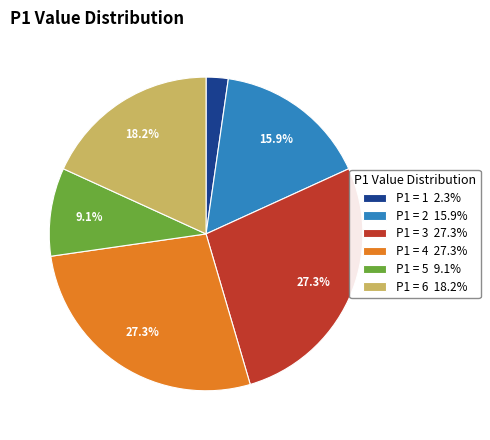

Between P1 = 2 15.9% and P1 = 4 27.3%, which is larger?

P1 = 4 27.3%